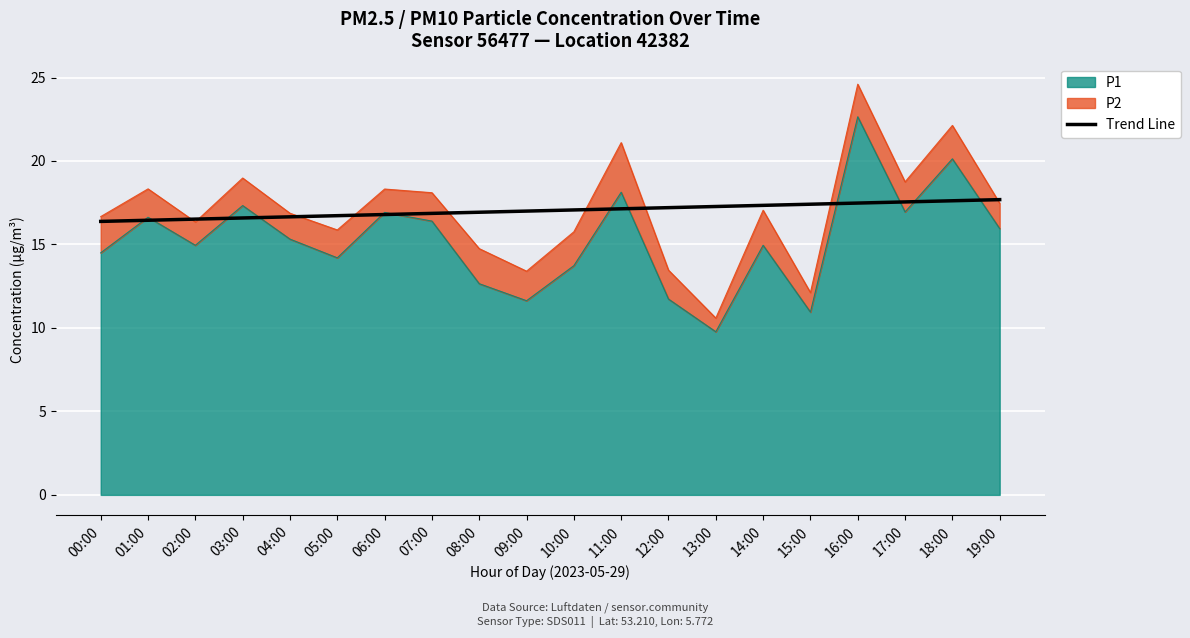

Reading right to left, list all the values displayed in this chart.

17.7	17.6	17.5	17.5	17.4	17.3	17.3	17.2	17.1	17.1	17.0	16.9	16.9	16.8	16.7	16.7	16.6	16.5	16.4	16.4